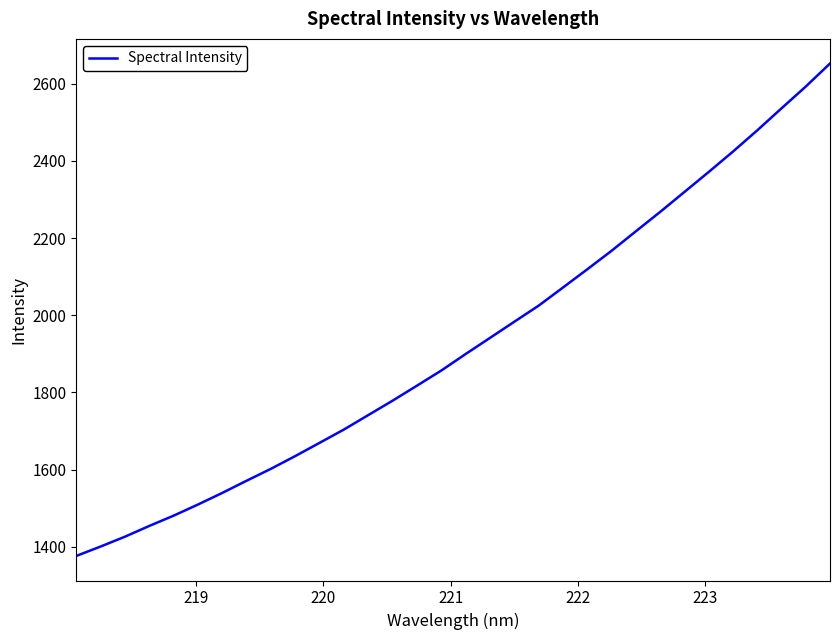

What is the greatest value displayed?

2652.0